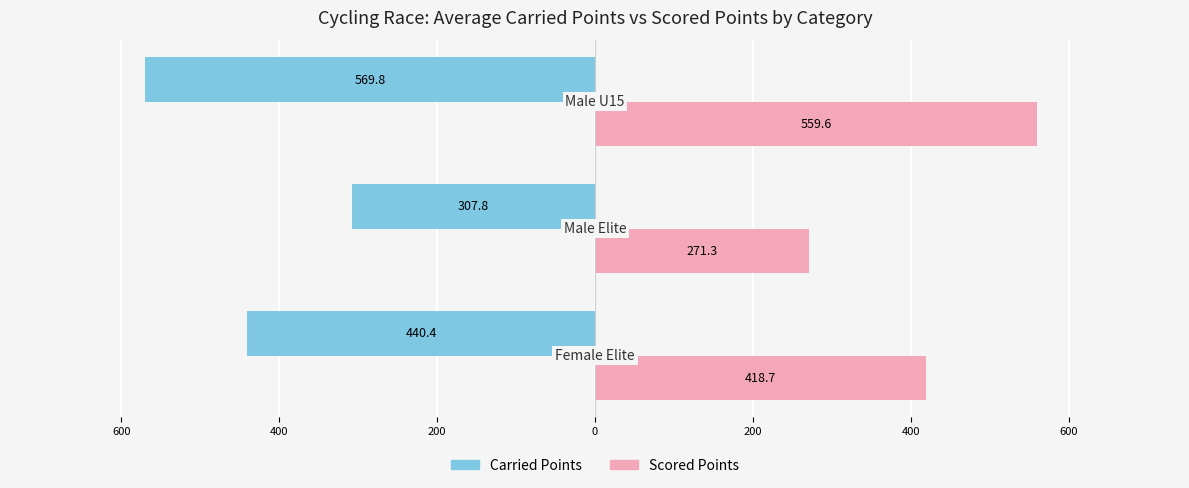

Reading right to left, transcribe all the data shown in this chart.

Carried Points: -569.8	-307.8	-440.4
Scored Points: 559.6	271.3	418.7